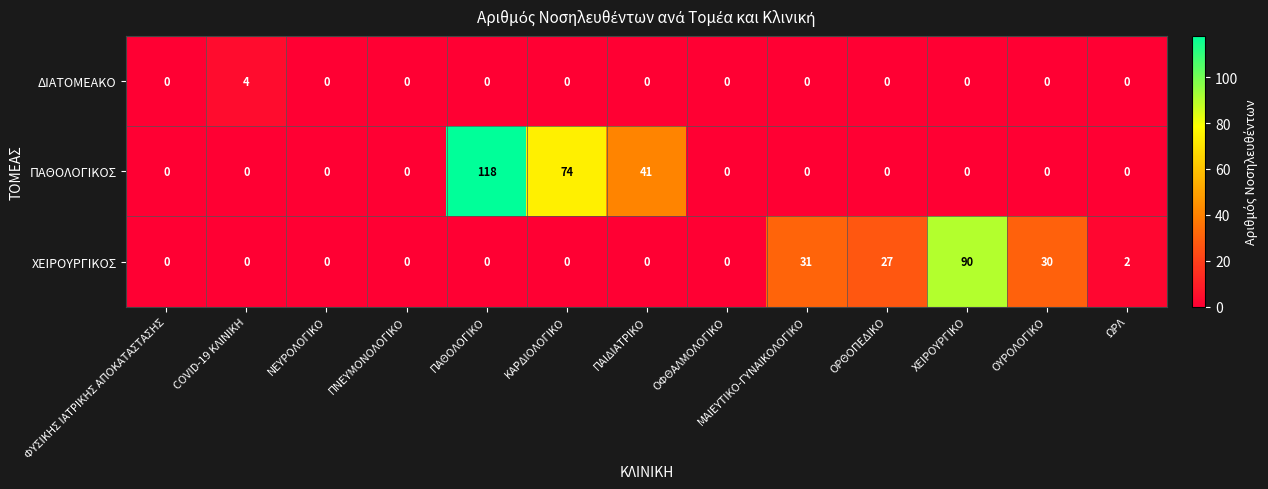

What is the highest value of the ΠΑΘΟΛΟΓΙΚΟΣ series?

118